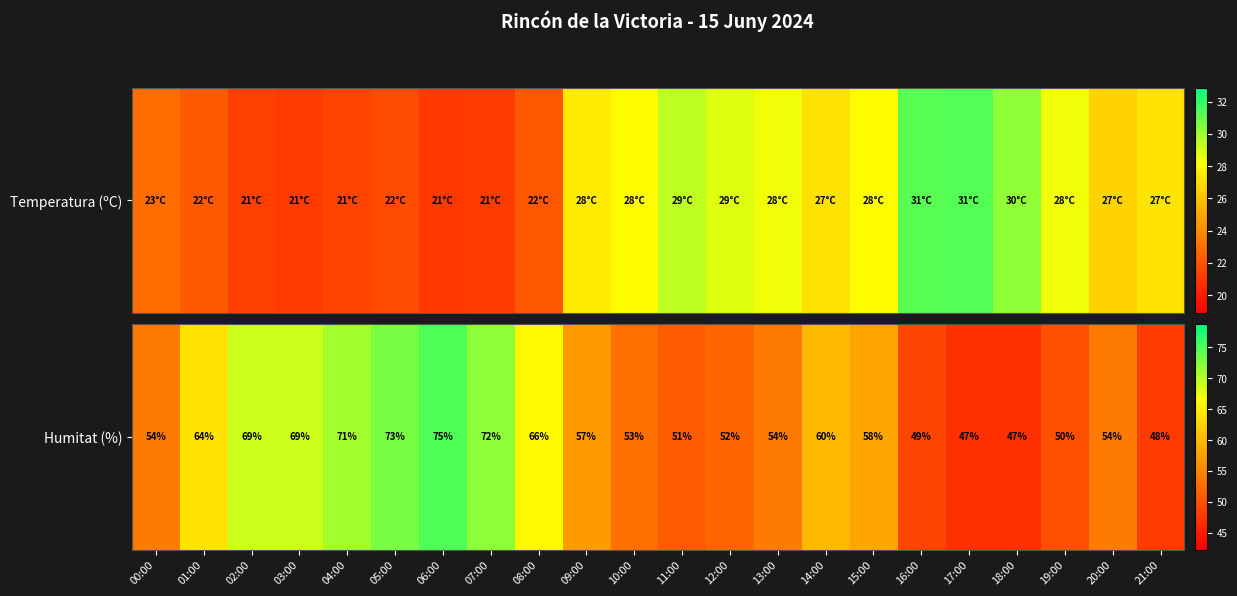

How many data points are less than 57?

11